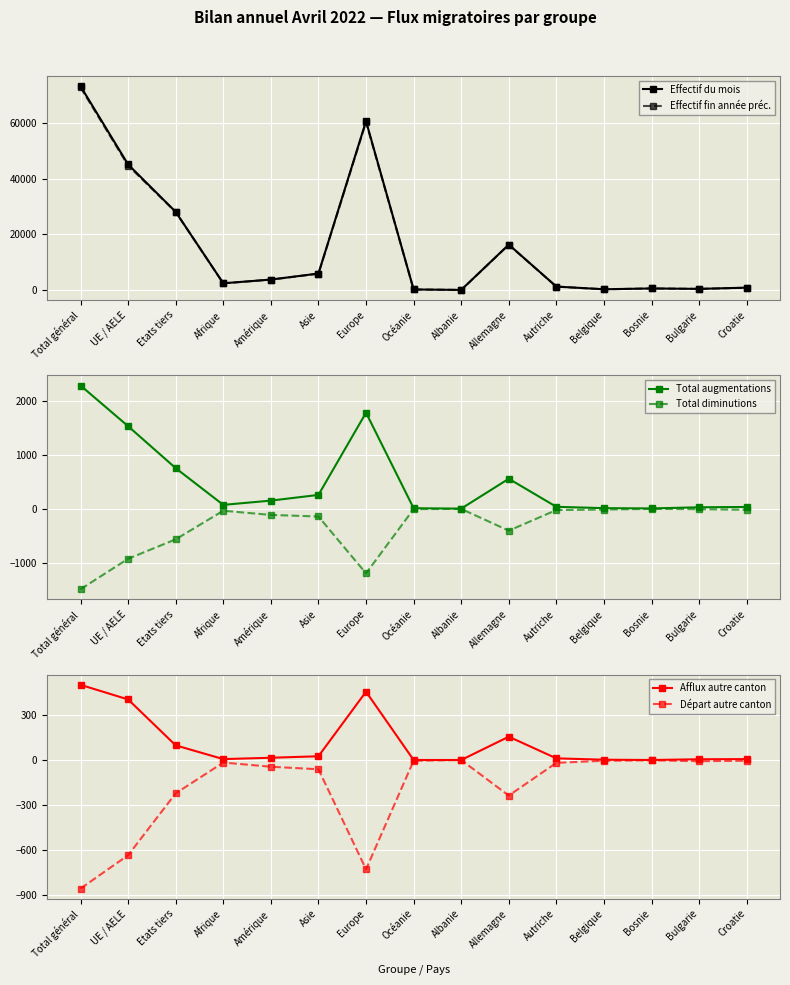

What is the sum of the Effectif fin année préc. values at Belgique and Bosnie?

914